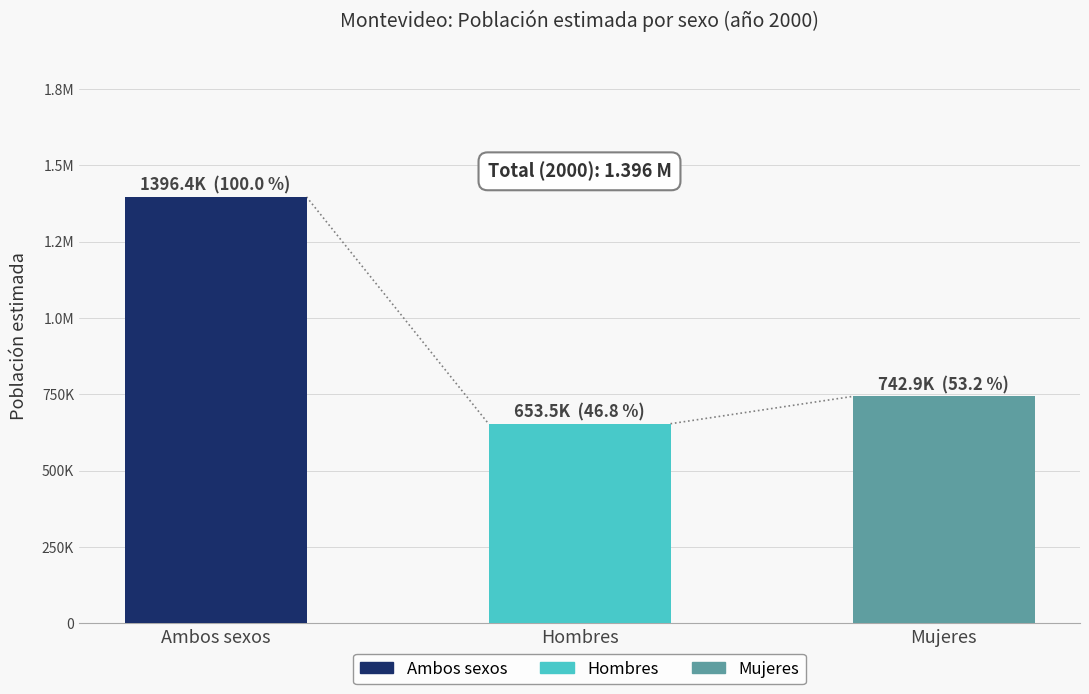

At 1998, list the series in order from smallest to largest.

Hombres, Mujeres, Ambos sexos